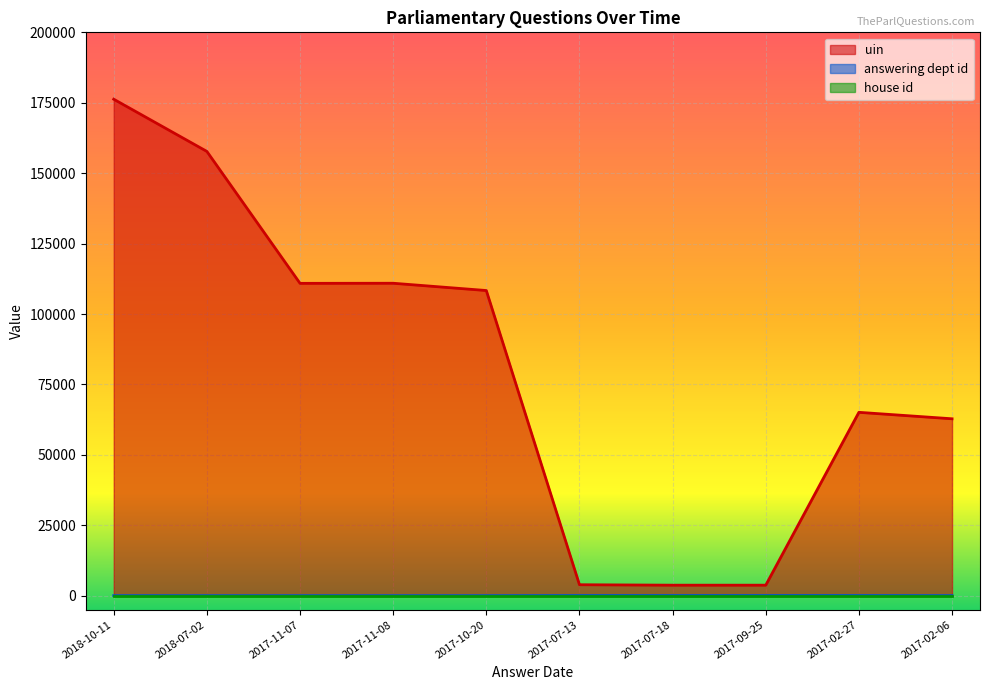

Which category has the highest value across all series?

2018-10-11